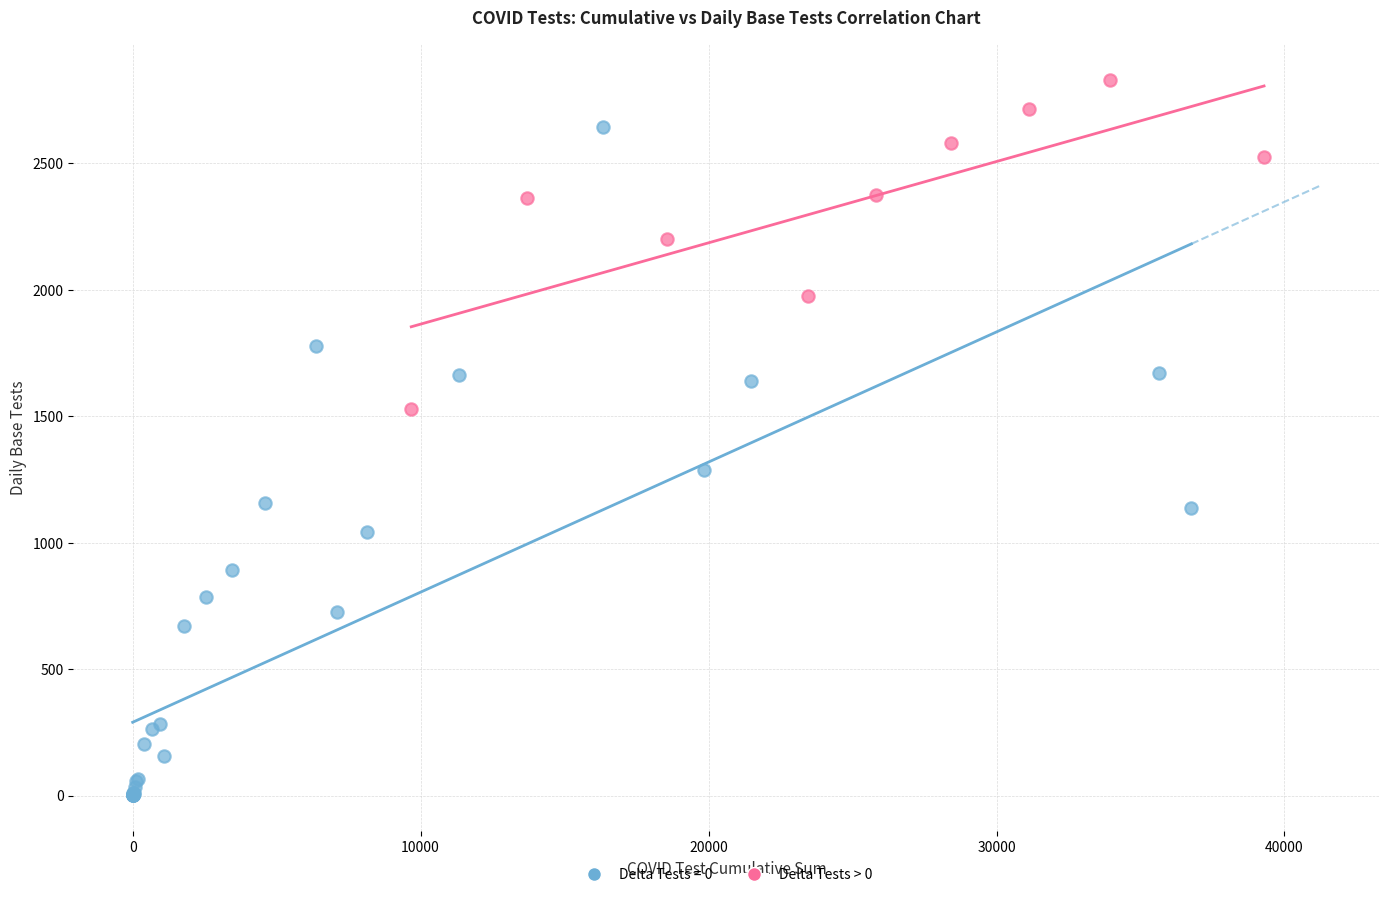

Which series reaches the maximum Y coordinate?

Delta Tests > 0